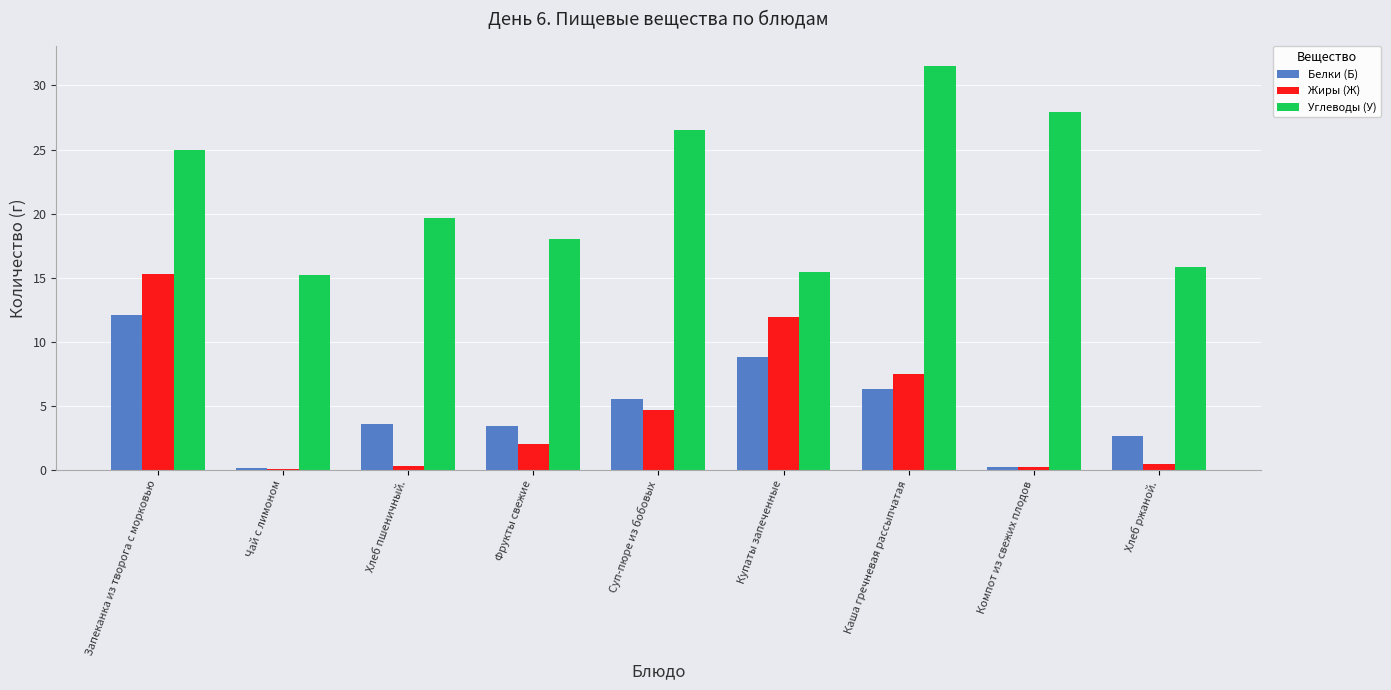

What is the approximate value of Белки (Б) at Хлеб ржаной.?

2.6